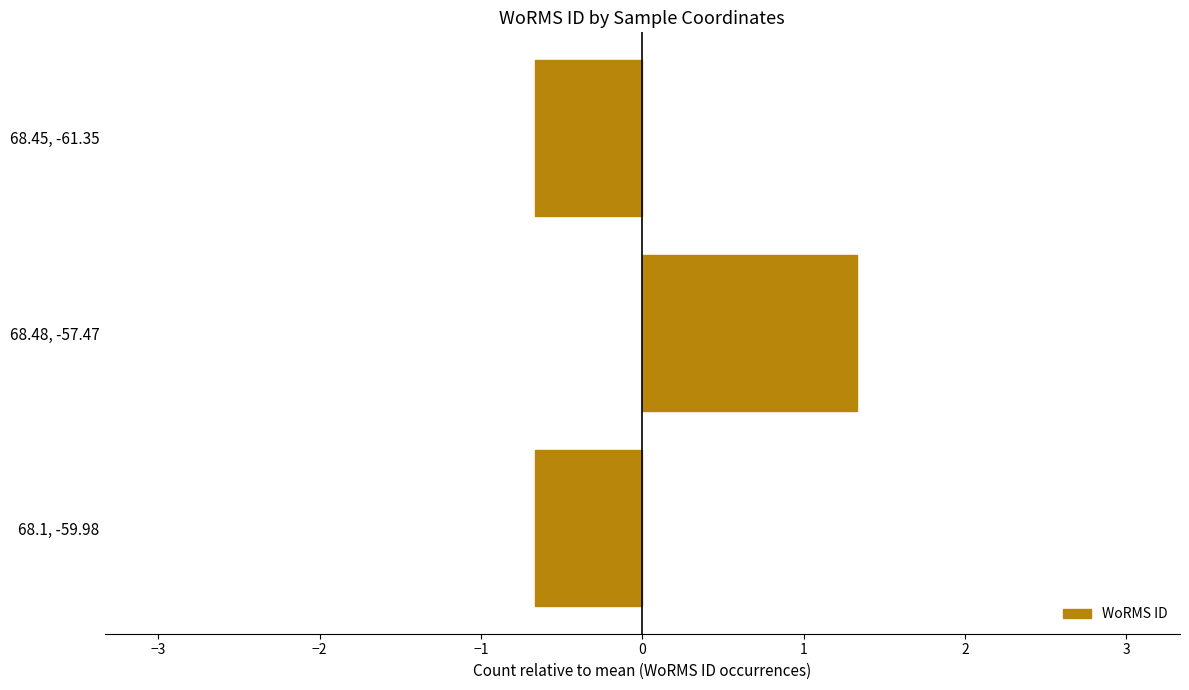

What is the difference between the values at 68.1, -59.98 and 68.48, -57.47?

2.0